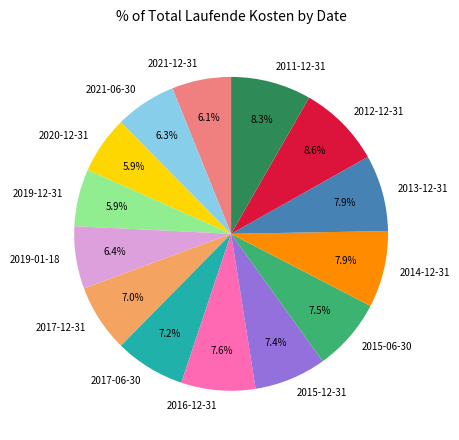

Count the number of slices in the pie.

14